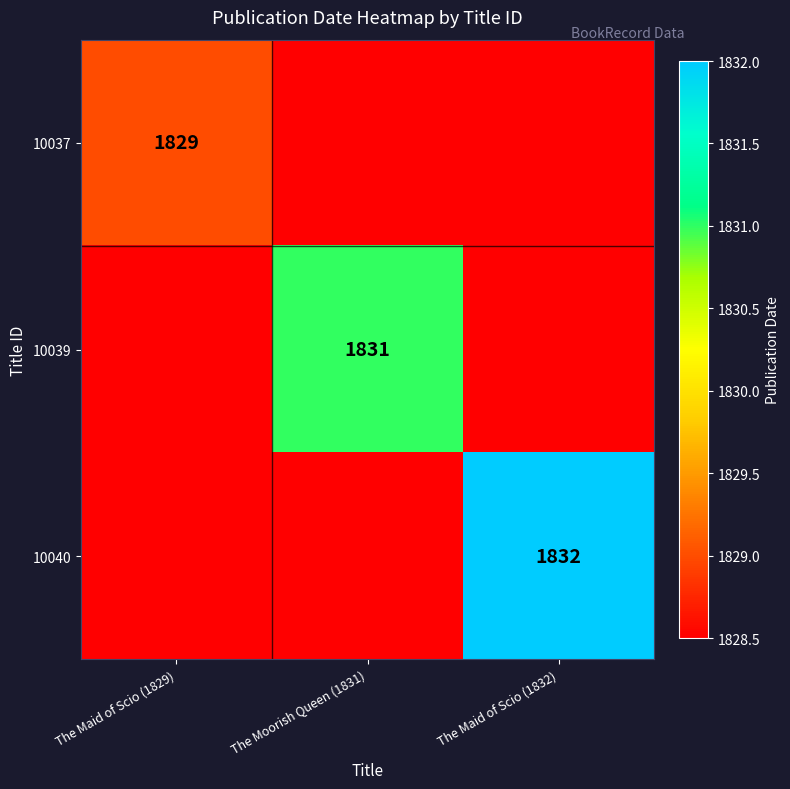

The value of 10037 at The Maid of Scio (1829) is 2556.1. True or false?

False